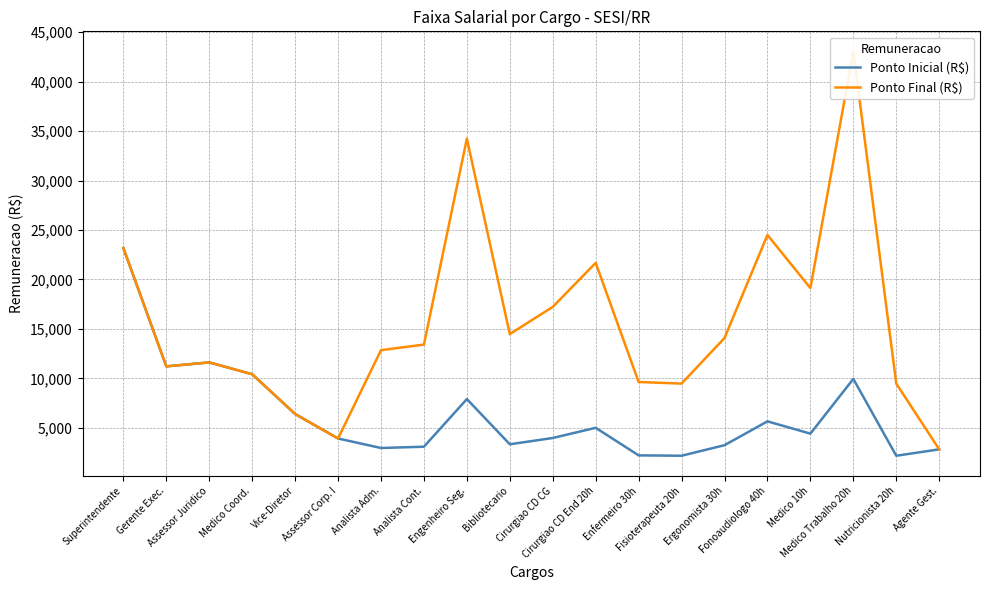

Is it true that Ponto Final (R$) equals 6413.2 at Vice-Diretor?

True